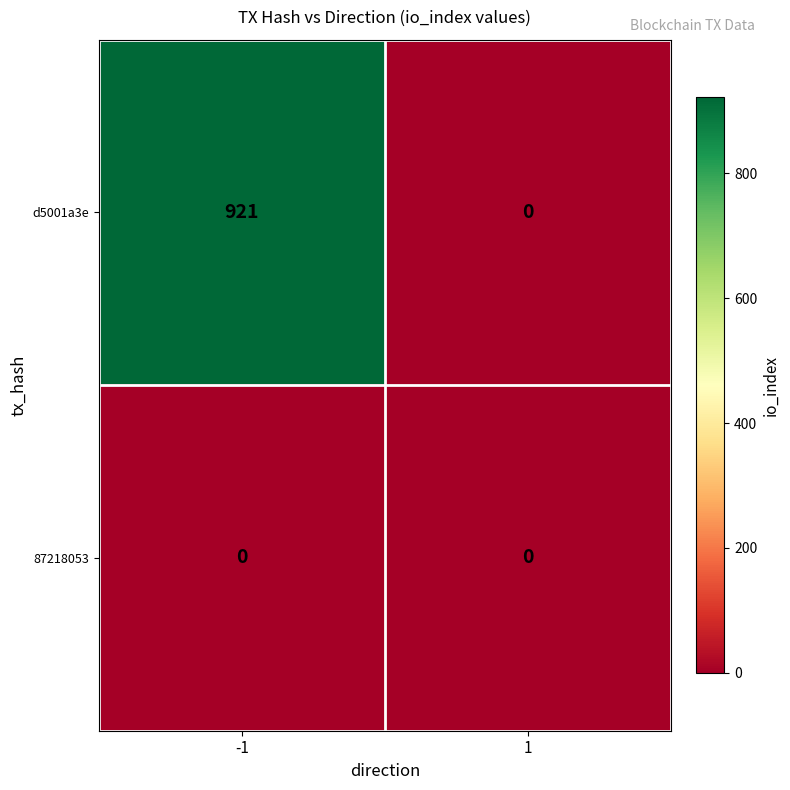

List the labels in order of d5001a3e value, smallest first.

1, -1